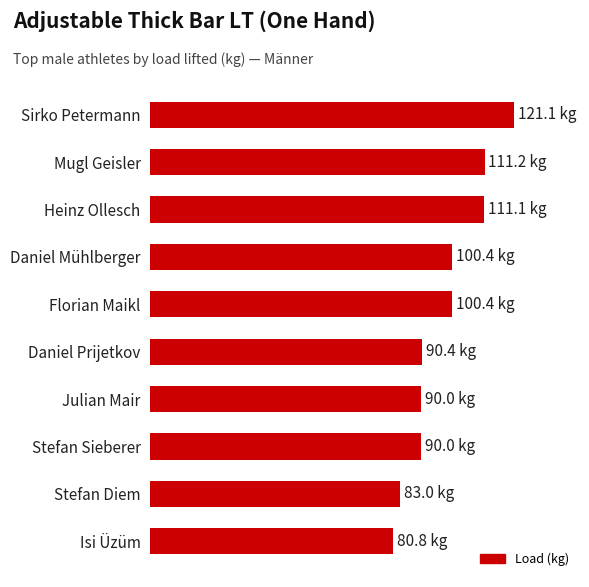

Does the chart contain any negative values?

No